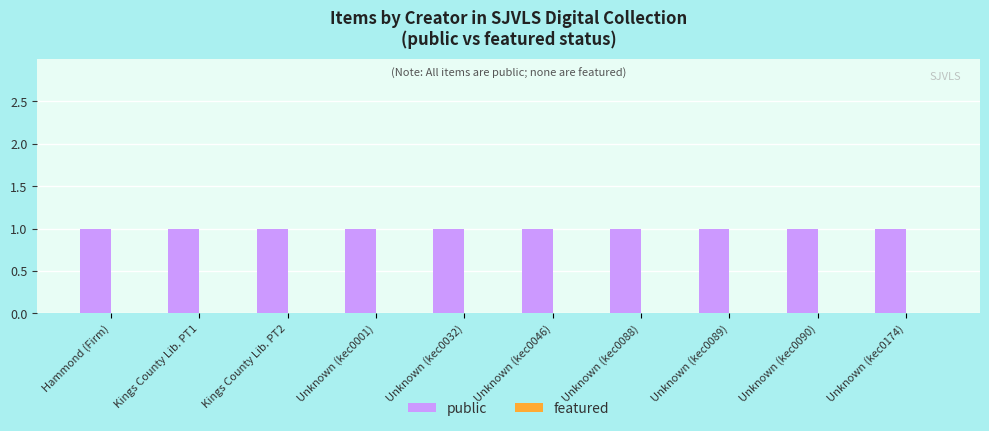

Which series has the largest total across all categories?

public